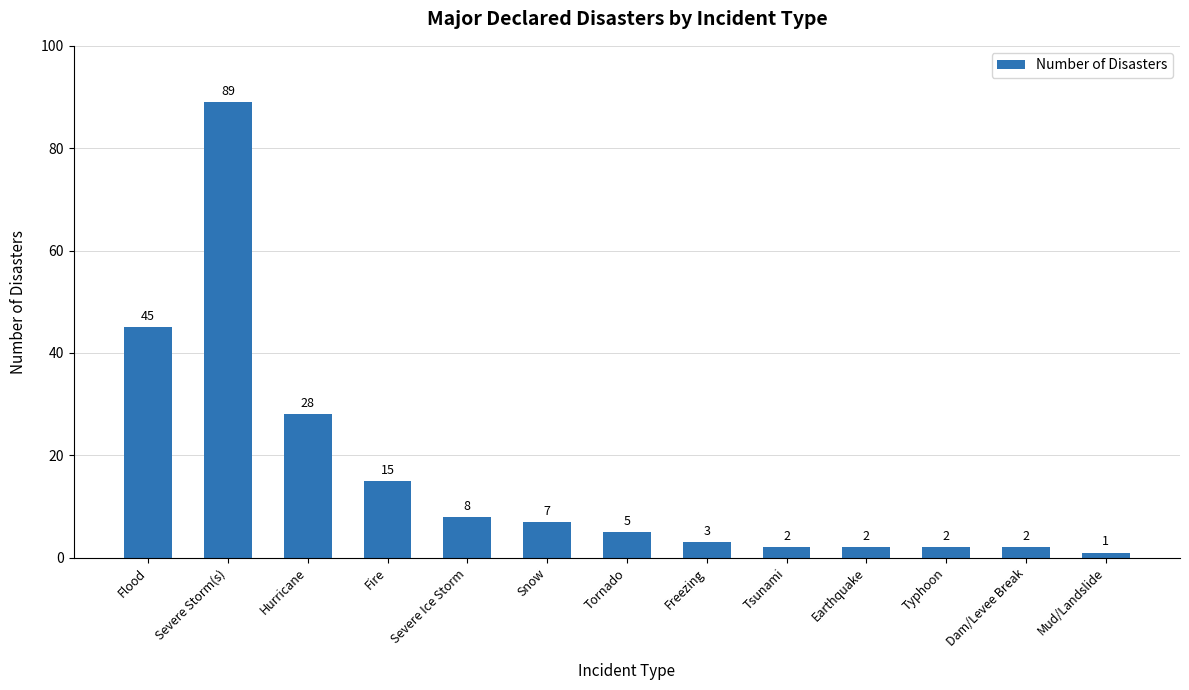

How many values are below 5?

6